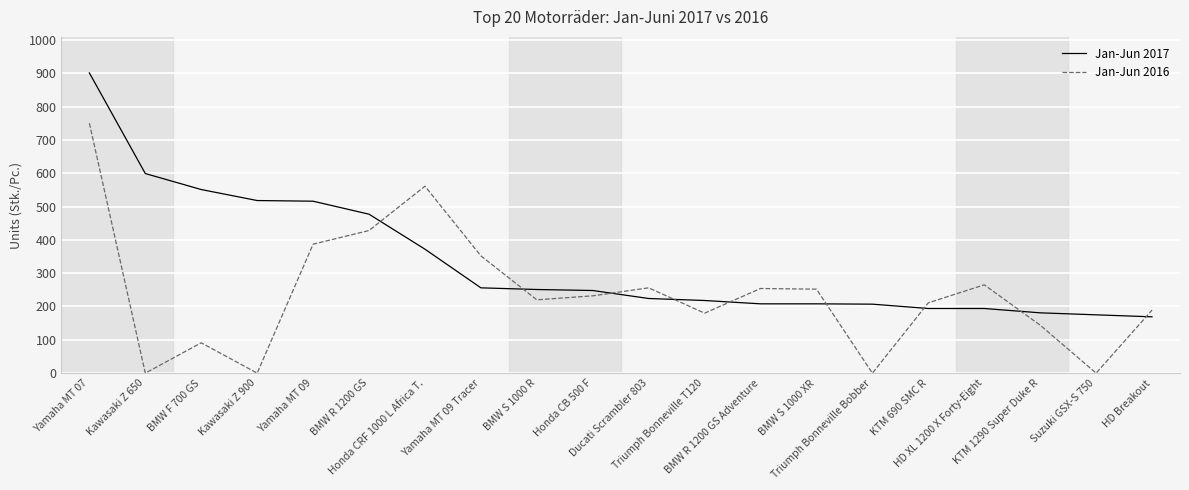

Where do Jan-Jun 2017 and Jan-Jun 2016 first cross each other?

BMW R 1200 GS and Honda CRF 1000 L Africa T.